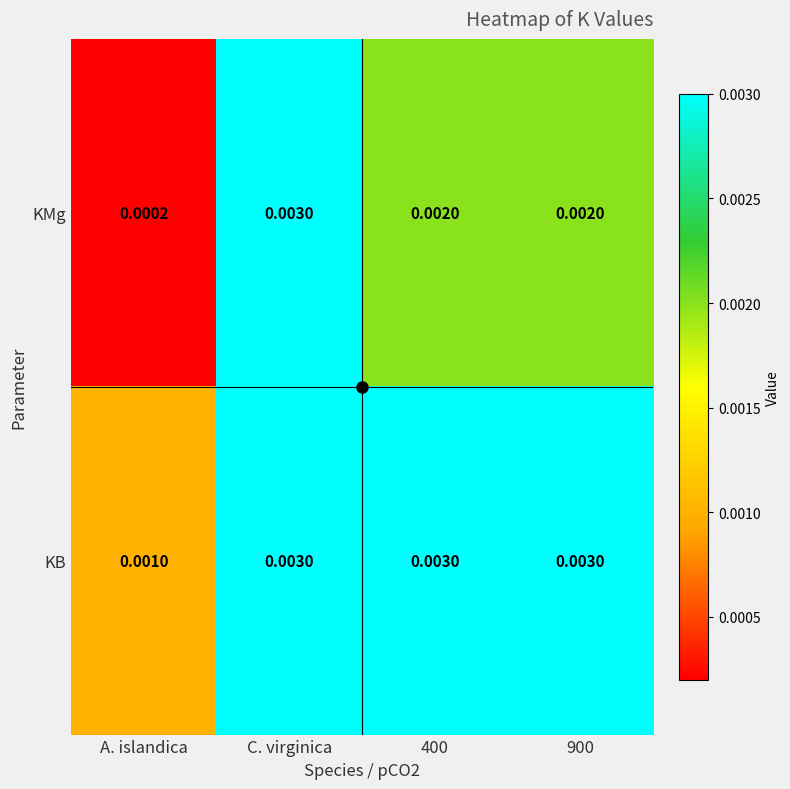

At which label does KMg reach its minimum?

A. islandica